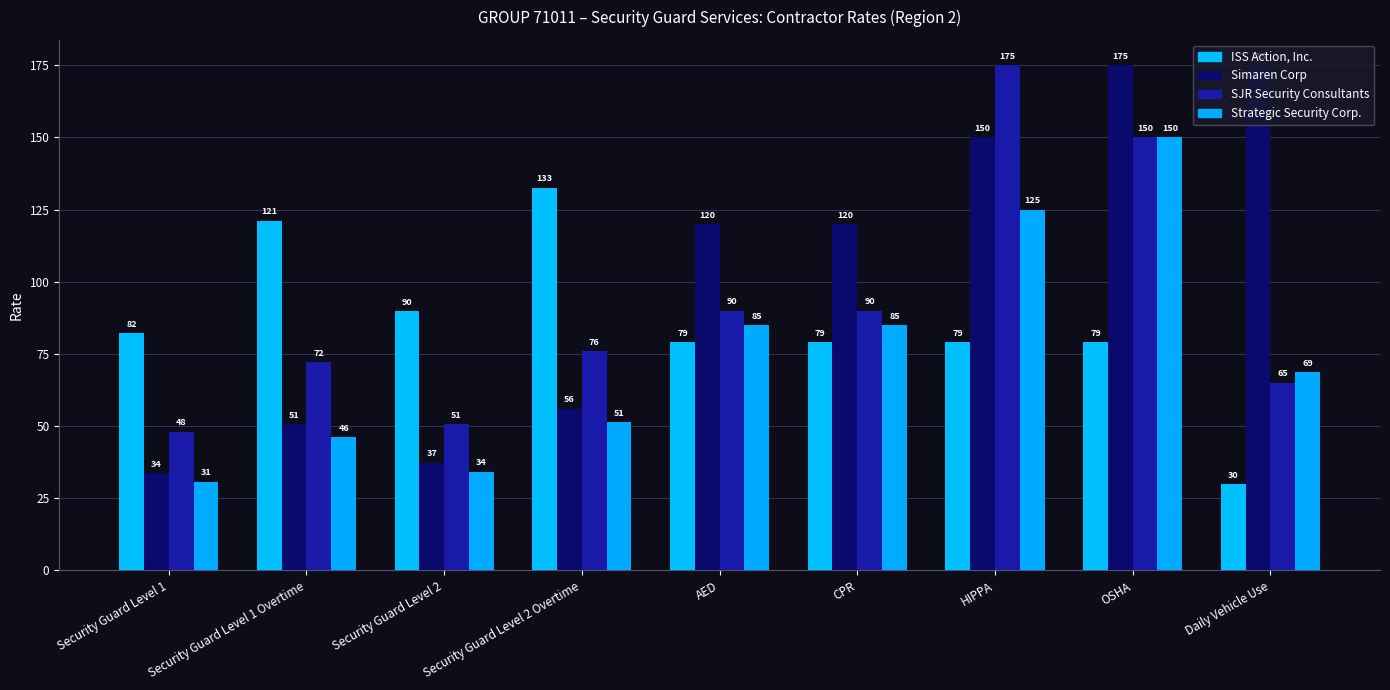

The Strategic Security Corp. series shows 46.2 at Security Guard Level 1 Overtime. True or false?

True